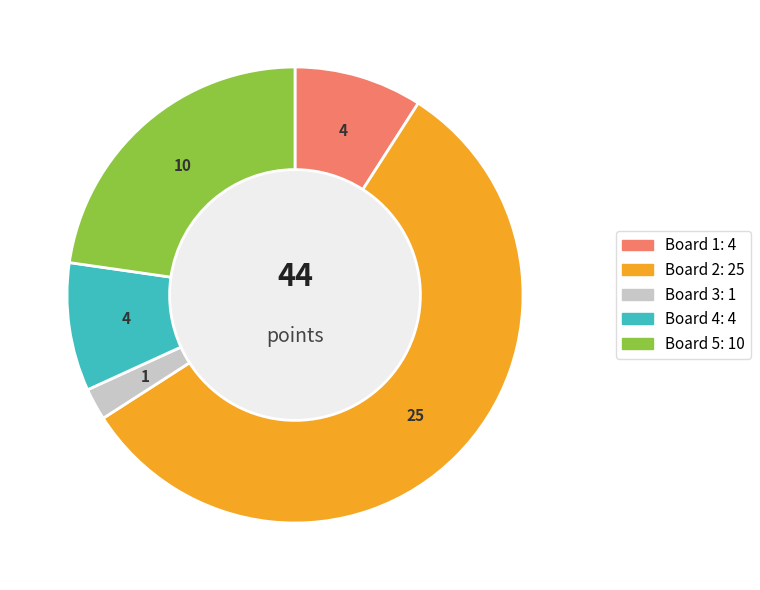

Is there any slice that represents more than half of the pie?

Yes